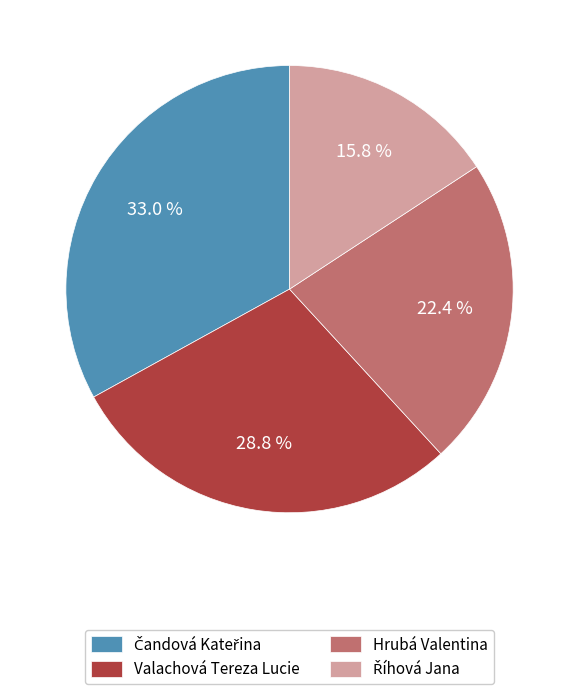

Is there any slice that represents more than half of the pie?

No